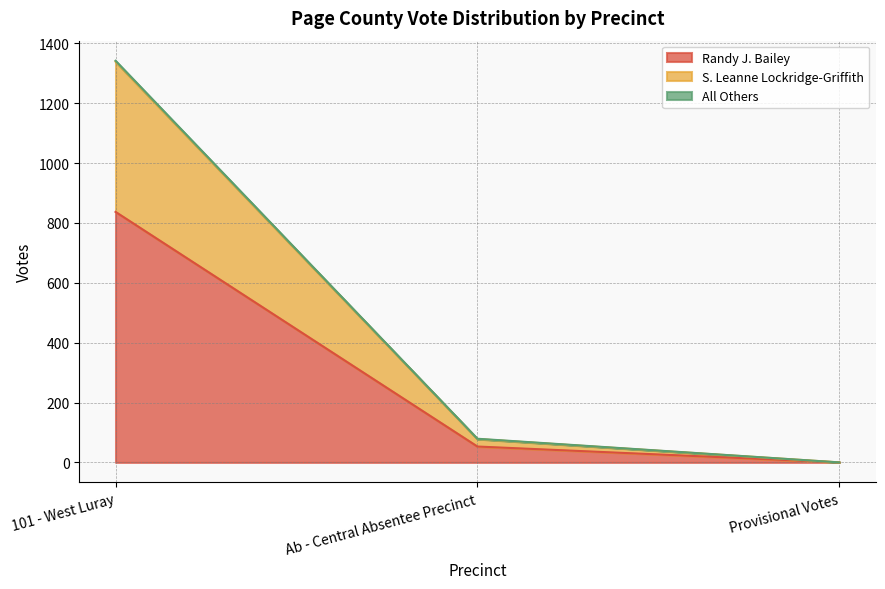

What is the sum of the Randy J. Bailey values at Ab - Central Absentee Precinct and 101 - West Luray?

890